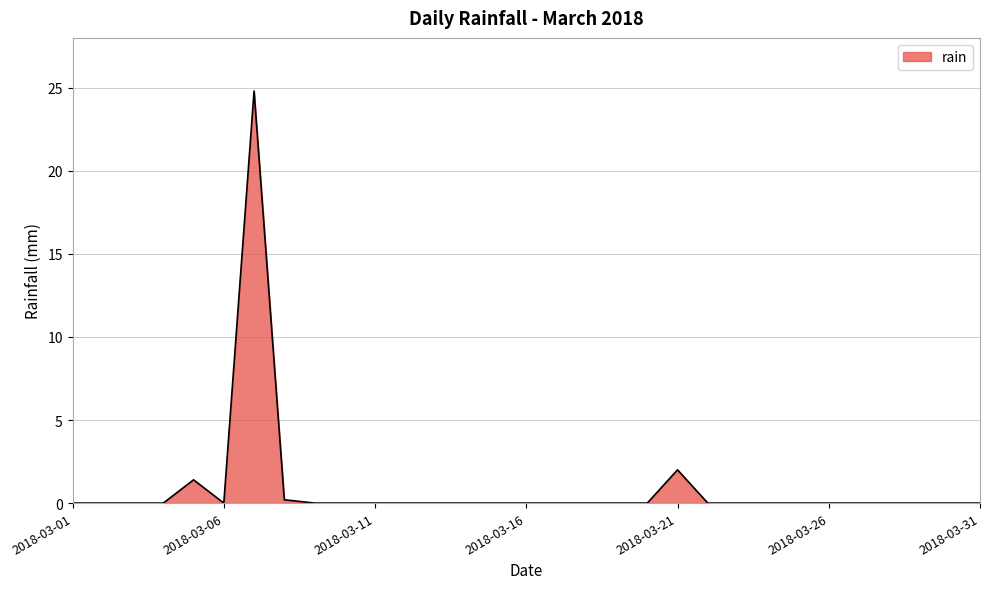

What is the difference between the maximum and minimum values?

24.8